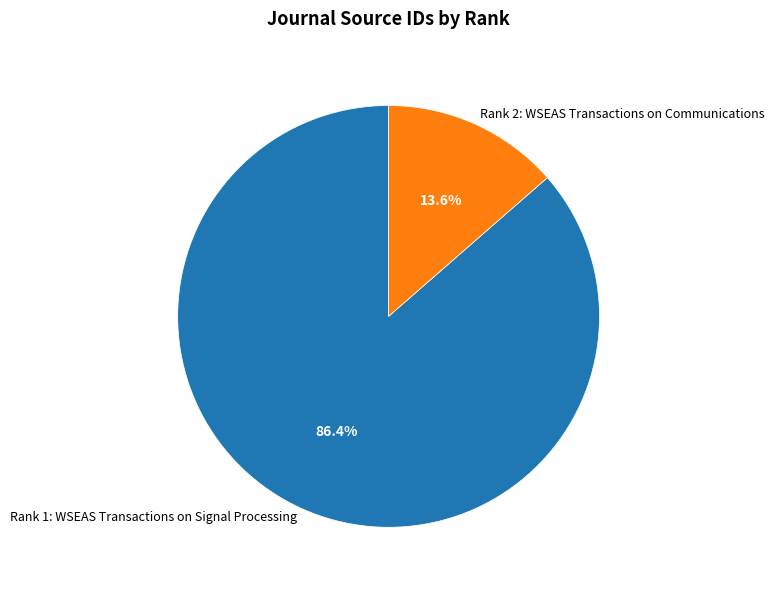

What is the largest slice in the pie chart?

Rank 1: WSEAS Transactions on Signal Processing